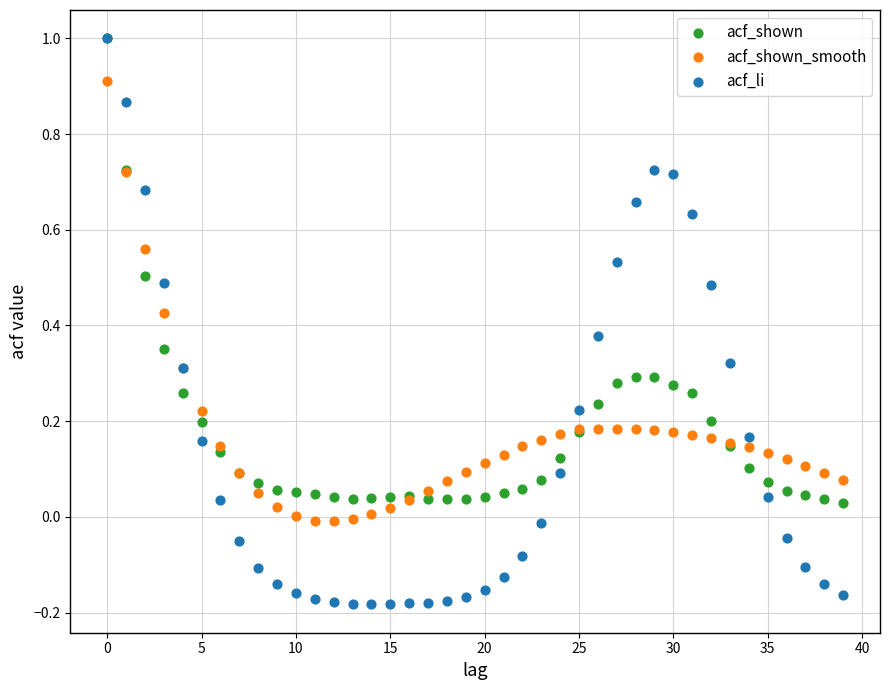

What are all the series names shown in the legend?

acf_shown, acf_shown_smooth, acf_li